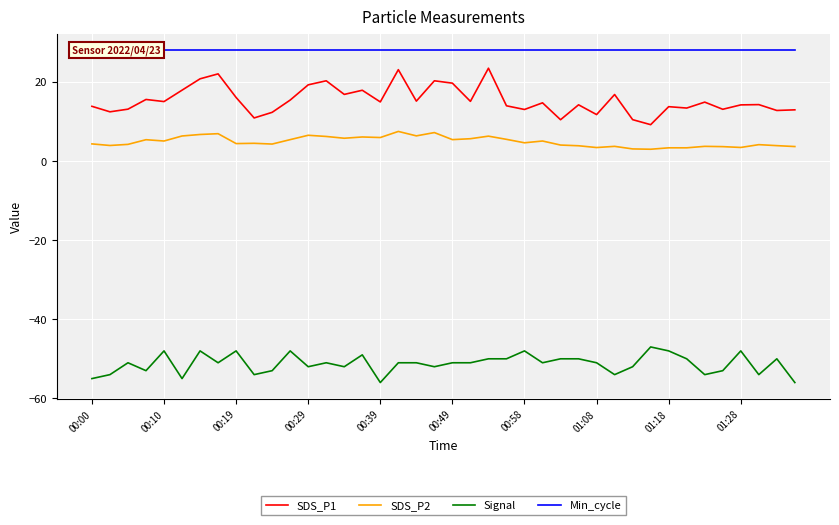

What is the minimum value for SDS_P2?

3.0